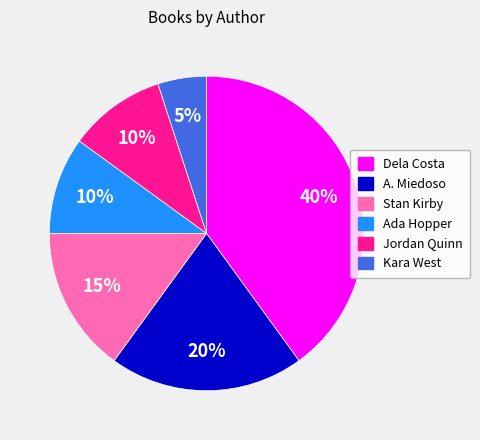

To the nearest percent, what is the average slice percentage?

17%